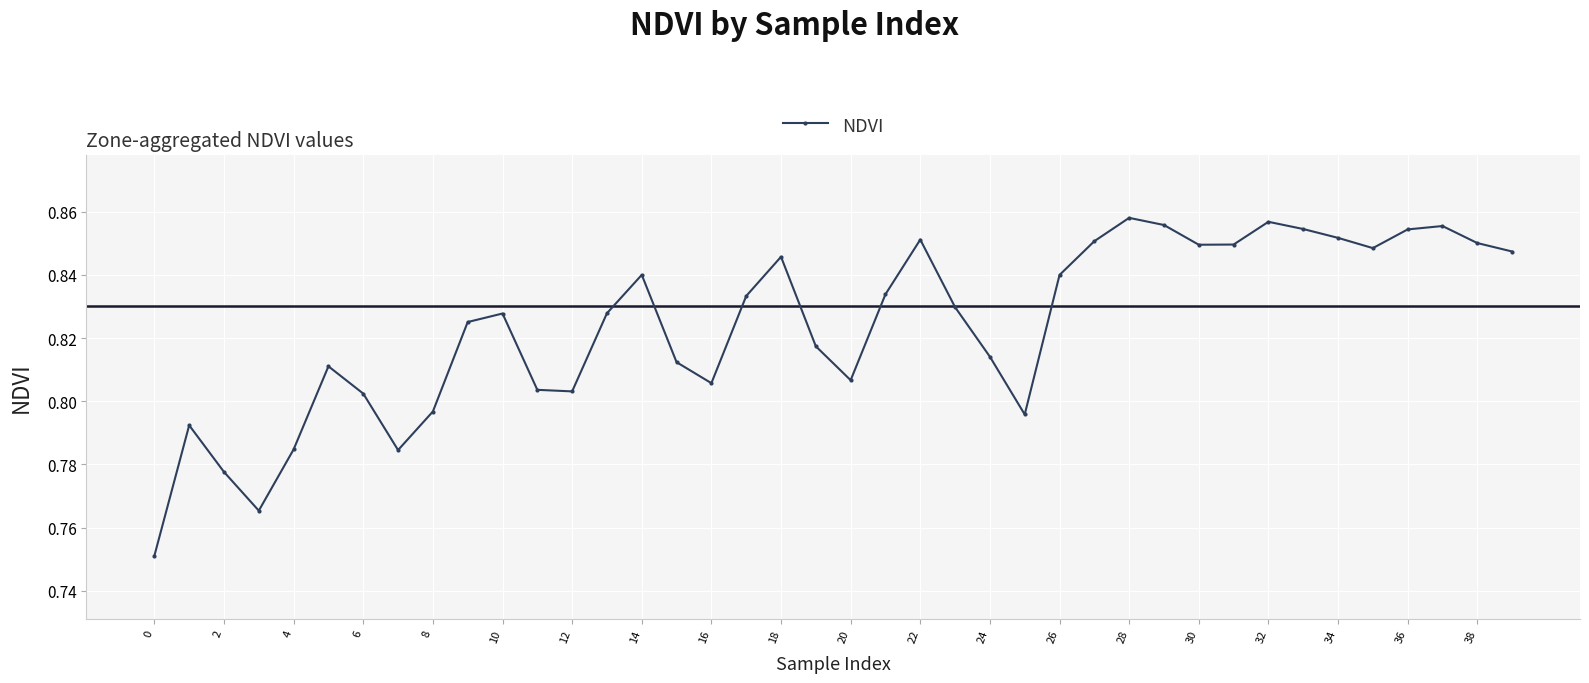

True or false: the data has more than 1 interior local peaks.

True